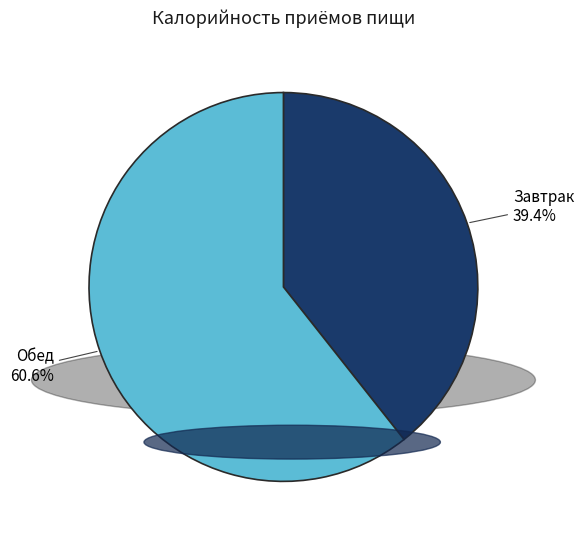

How many segments does this pie chart have?

2